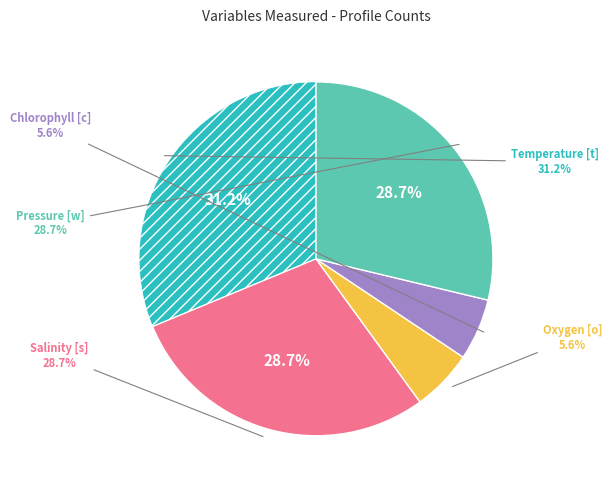

To the nearest percent, what is the difference between the largest and smallest slice percentages?

26%